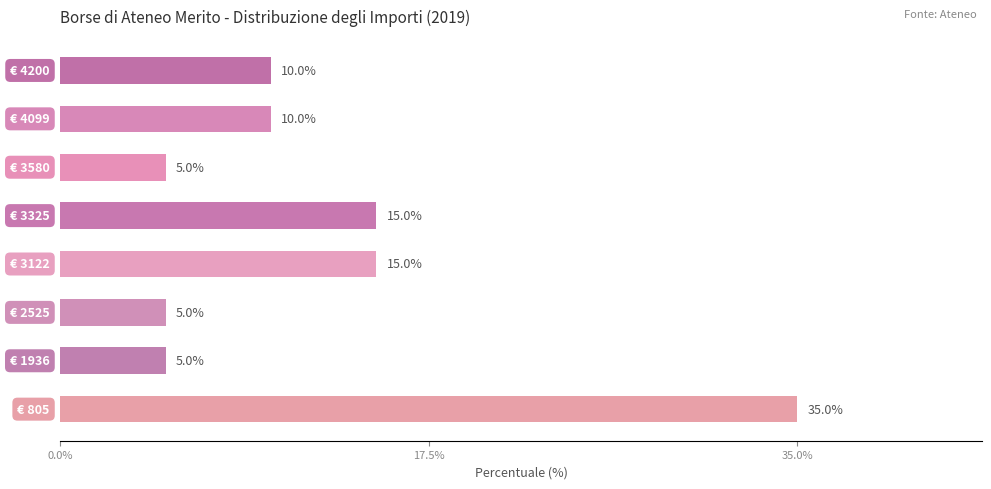

How many values are between 5 and 15?

7